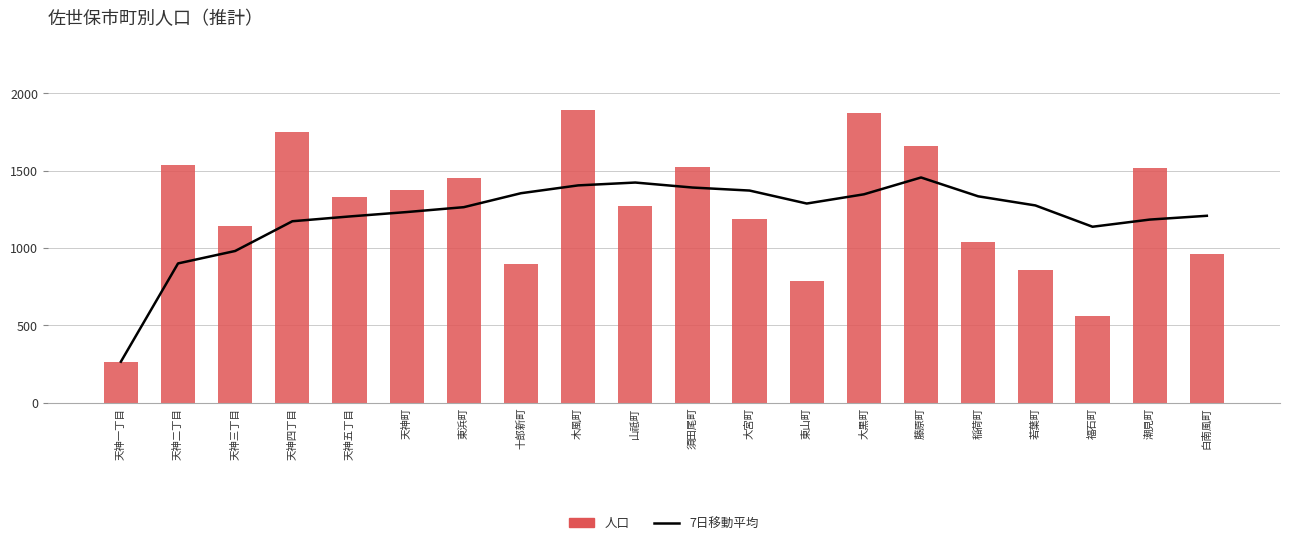

Rank the series at 木風町 from highest to lowest value.

人口, 7日移動平均